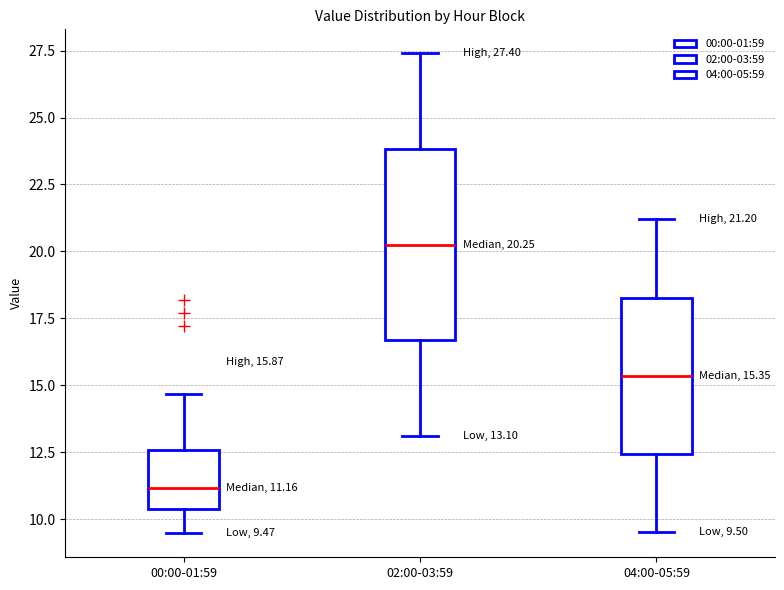

Which box has the lowest median line?

00:00-01:59